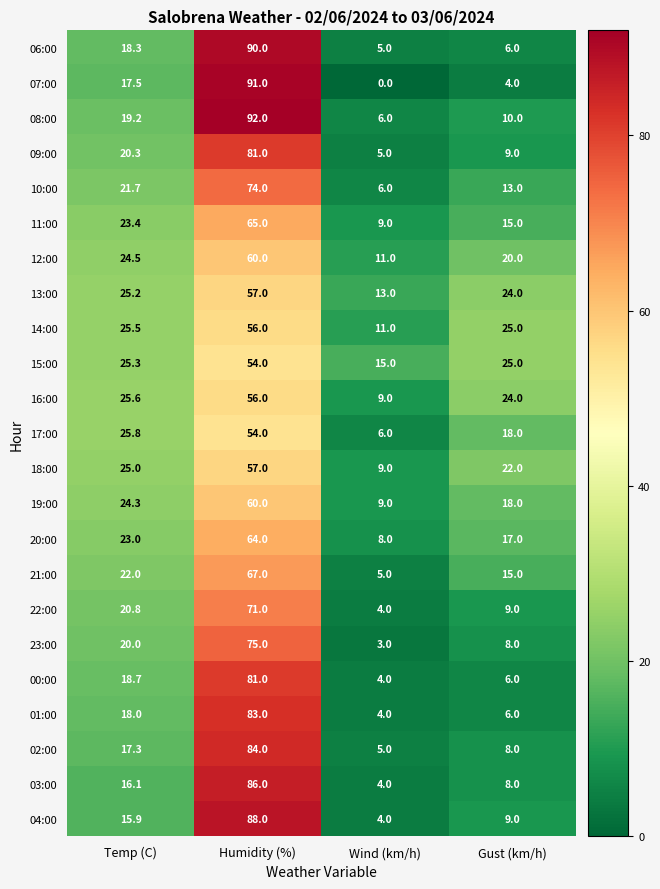

Rank the series at Temp (C) from highest to lowest value.

17:00, 16:00, 14:00, 15:00, 13:00, 18:00, 12:00, 19:00, 11:00, 20:00, 21:00, 10:00, 22:00, 09:00, 23:00, 08:00, 00:00, 06:00, 01:00, 07:00, 02:00, 03:00, 04:00